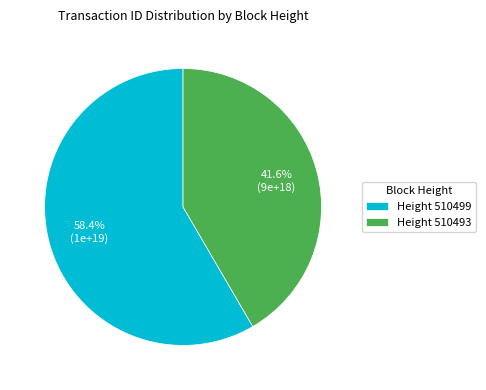

To the nearest percent, what is the average slice percentage?

50%